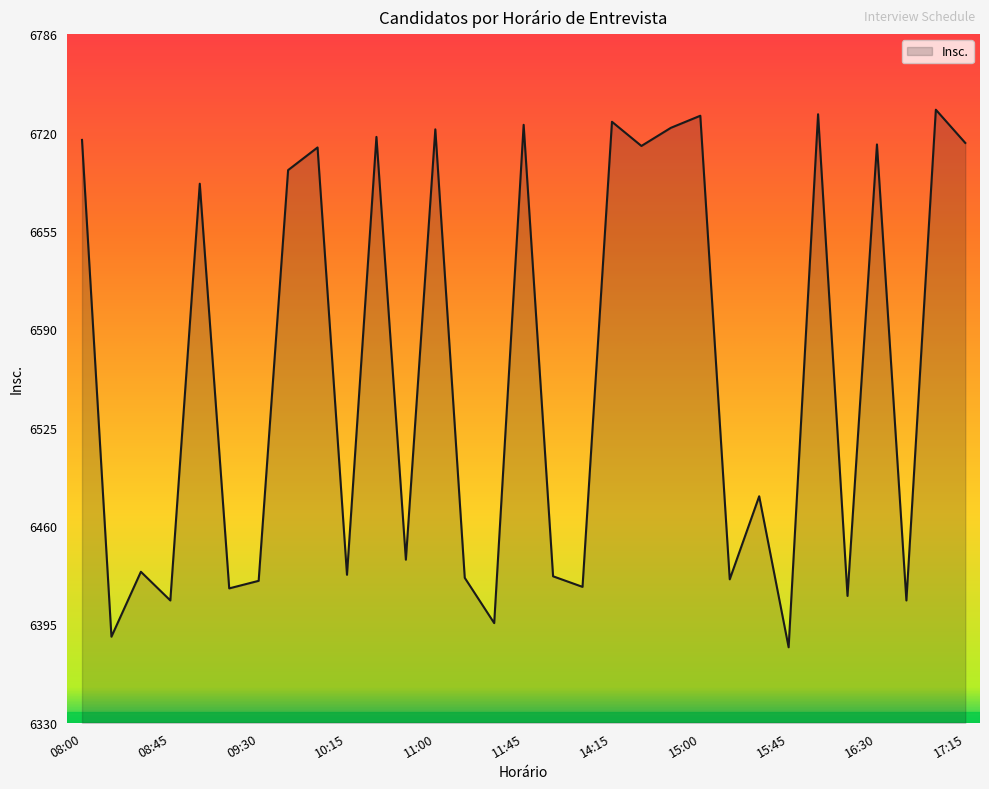

What is the difference between the maximum and minimum values?

356